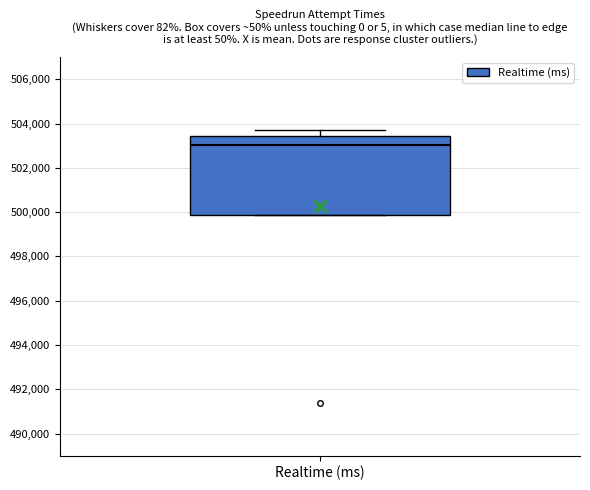

Read this box plot against the y-axis: the position of the median line, the range covered by the box, and the ends of both whiskers. The values are not printed on the chart, so give them approximately, as read against the axis.

median 503000, box 499800 to 503400, whiskers 499800 to 503800